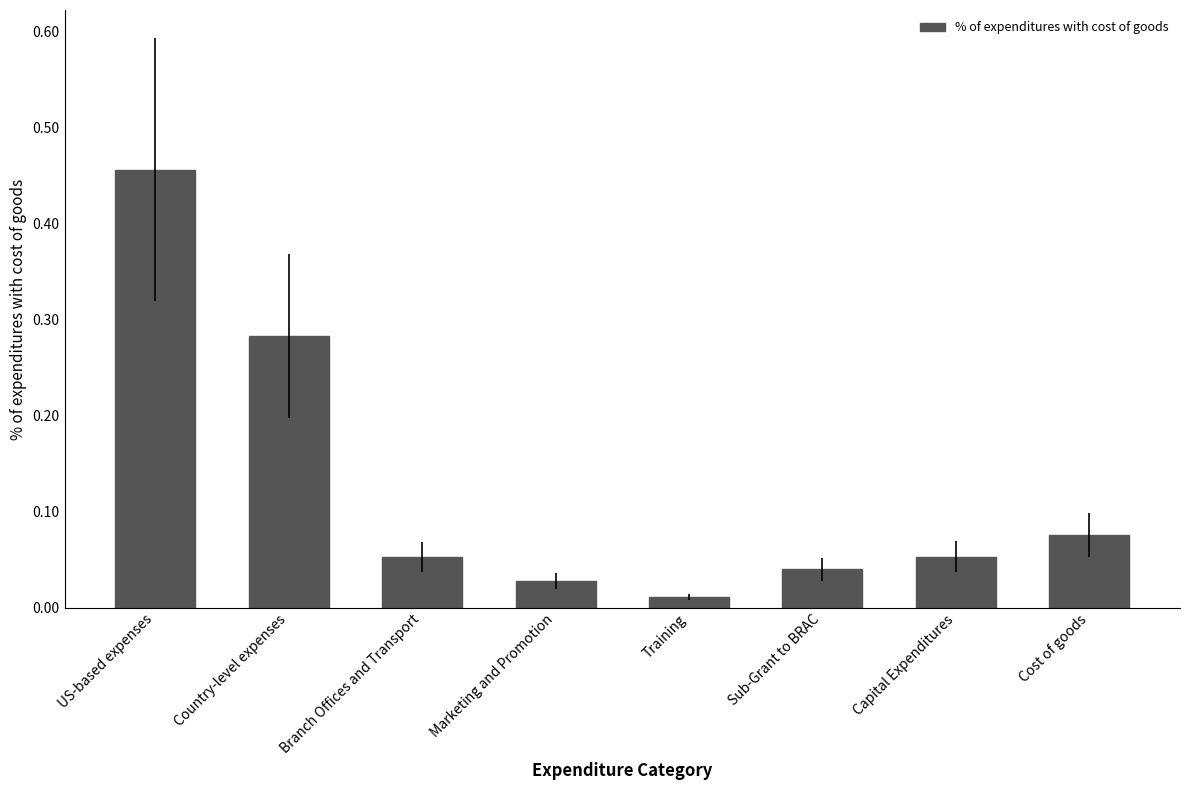

True or false: the data shows 0.0 at Capital Expenditures.

False